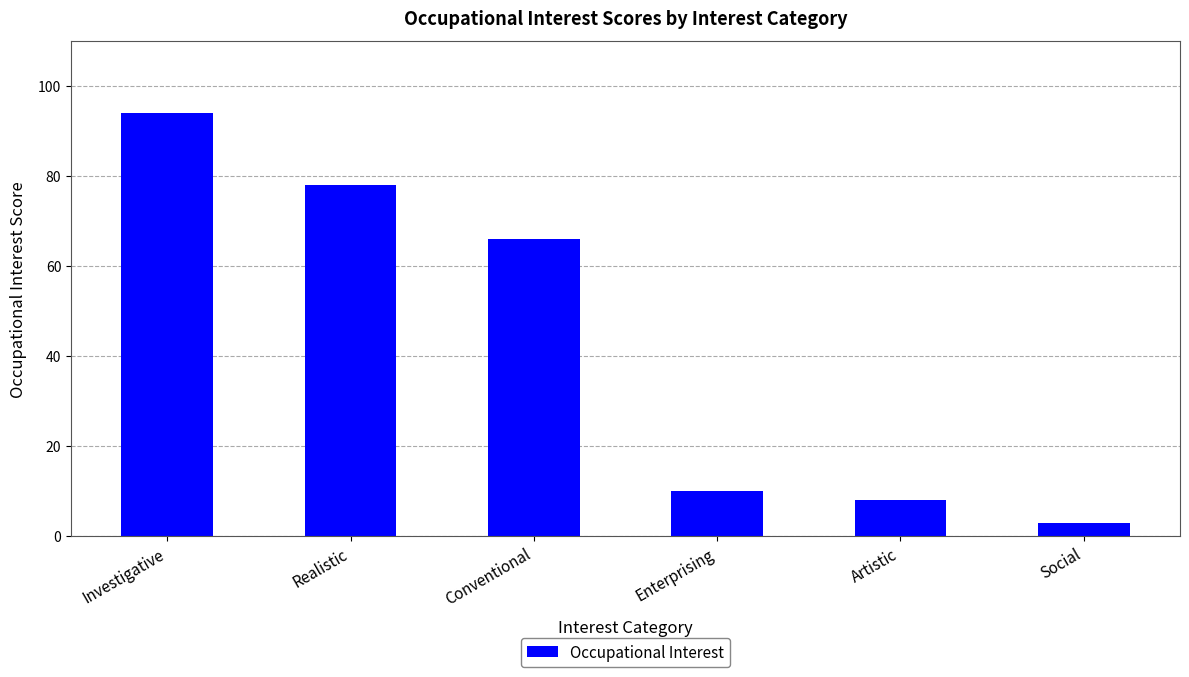

What is the difference between the second highest and second lowest values?

70